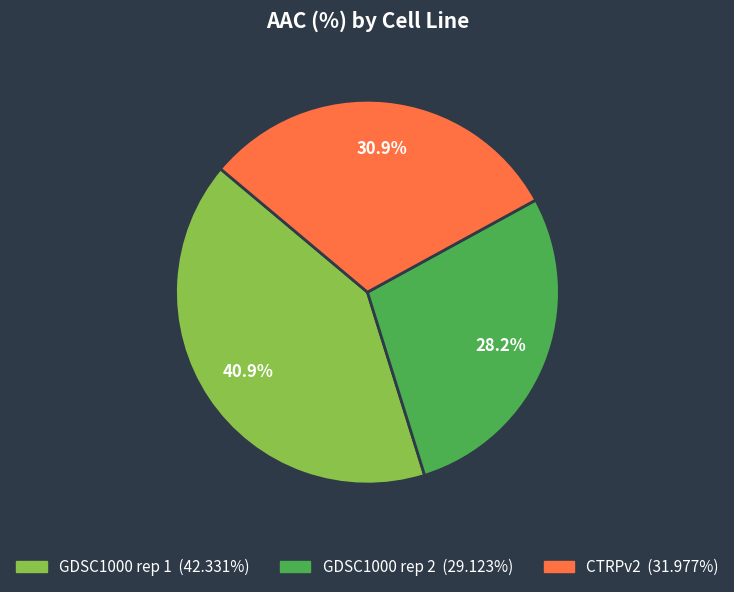

Does any single category account for the majority?

No